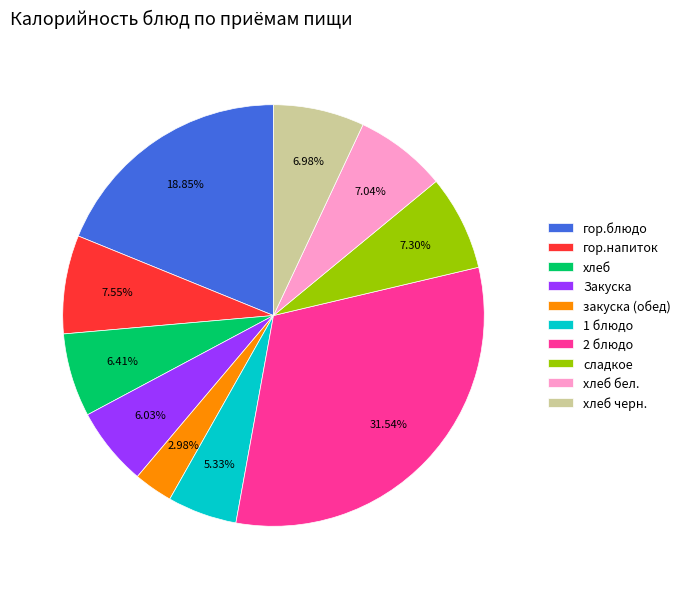

To the nearest percent, what is the difference between the Закуска and хлеб бел. slice percentages?

1%